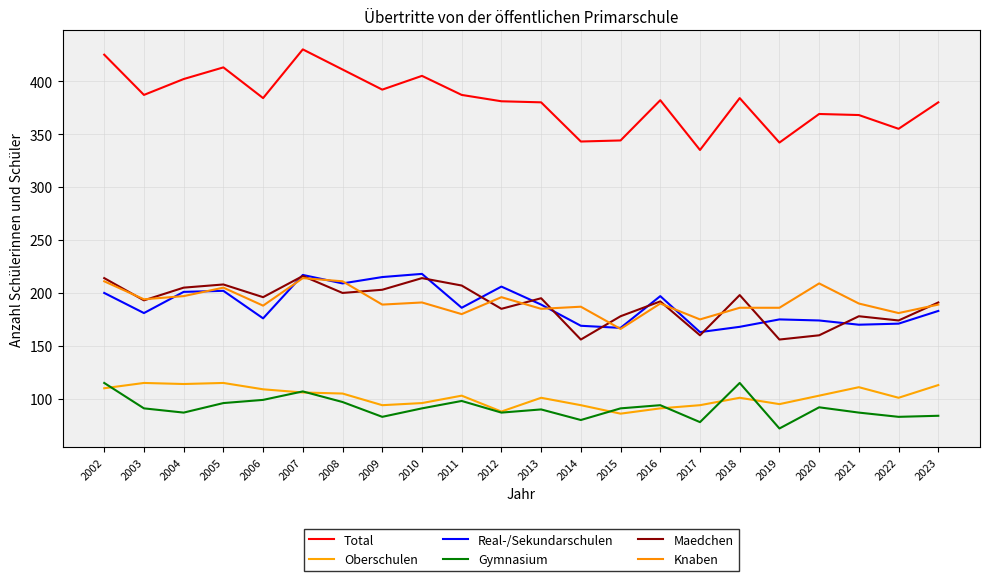

What are all the series names shown in the legend?

Total, Oberschulen, Real-/Sekundarschulen, Gymnasium, Maedchen, Knaben